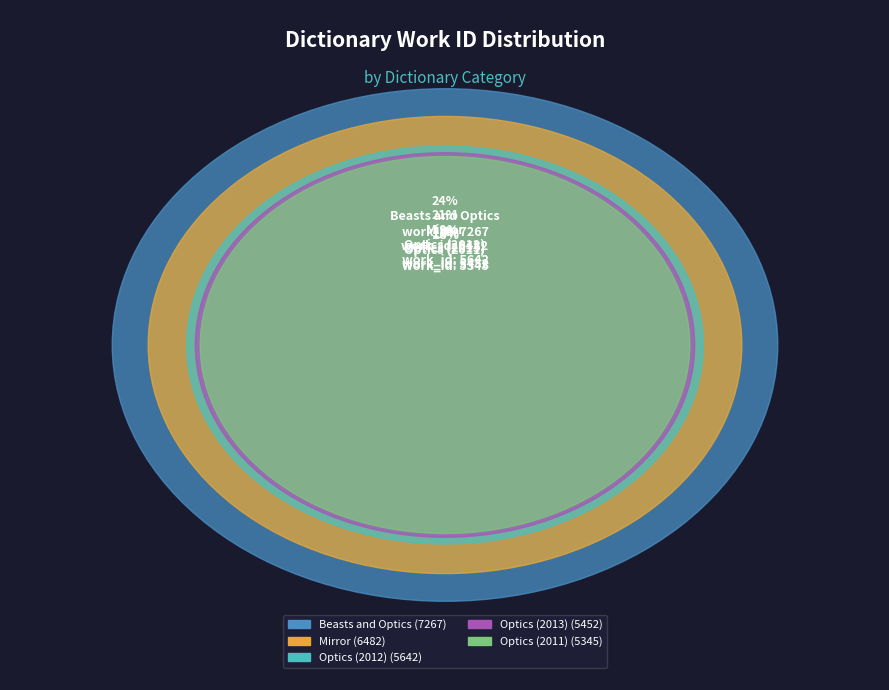

Which has a higher value, Optics (2012) or Mirror?

Mirror